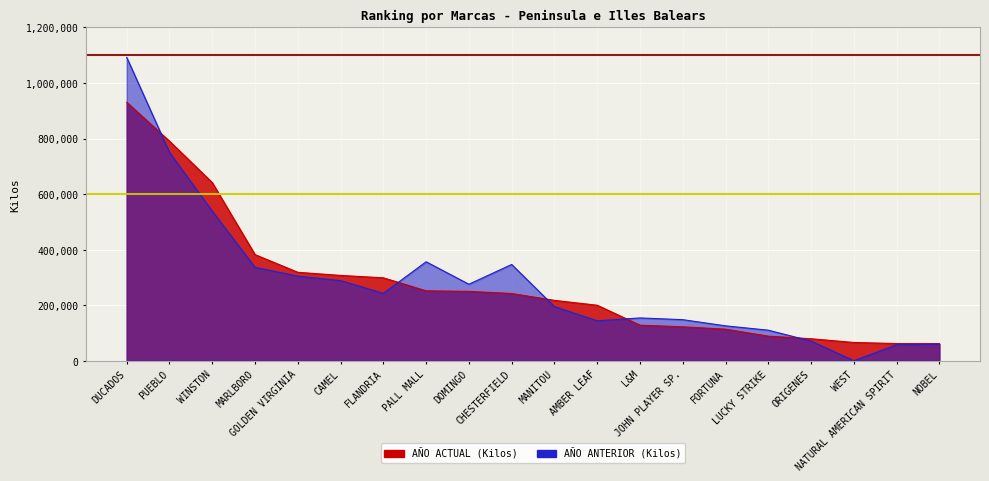

Reading right to left, transcribe all the data shown in this chart.

AÑO ACTUAL (Kilos): 61545	61928	65795	79206	88615	113718	122197	128090	199876	217455	242165	249767	251843	298643	307240	318524	382130	641433	790739	930699
AÑO ANTERIOR (Kilos): 59818	57461	0	70762	110051	125717	147937	154147	143793	194946	346674	275558	356428	242697	288443	304655	336330	538600	750454	1092356